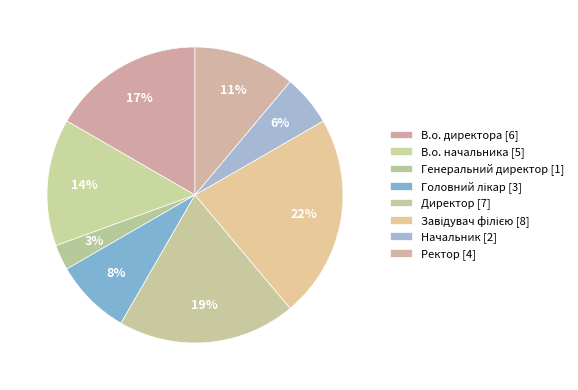

How many slices are in this pie chart?

8